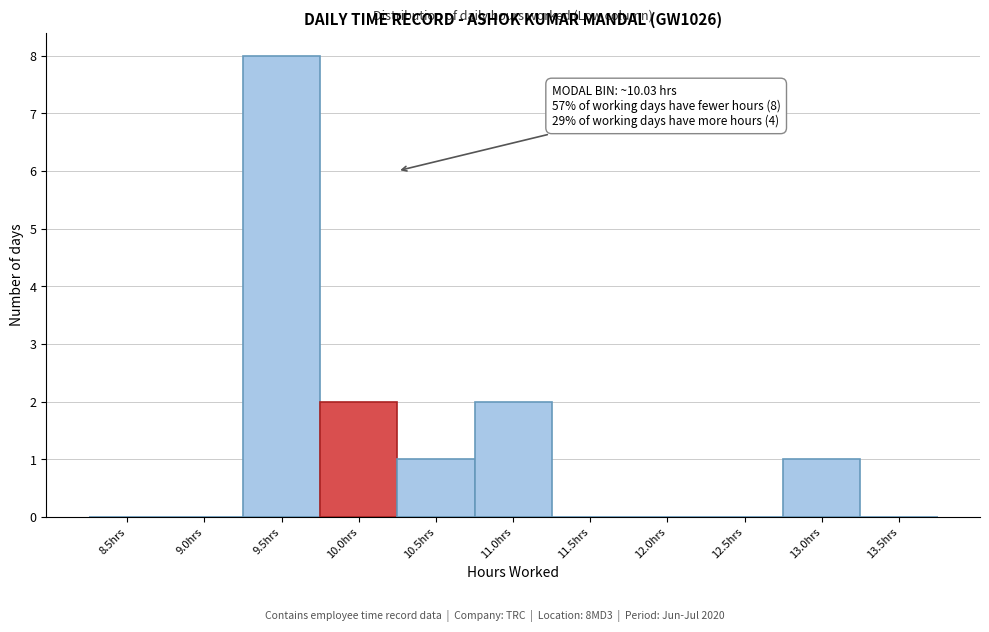

Reading left to right, extract all data points from this chart.

8.5hrs=0	9.0hrs=0	9.5hrs=8	10.0hrs=2	10.5hrs=1	11.0hrs=2	11.5hrs=0	12.0hrs=0	12.5hrs=0	13.0hrs=1	13.5hrs=0